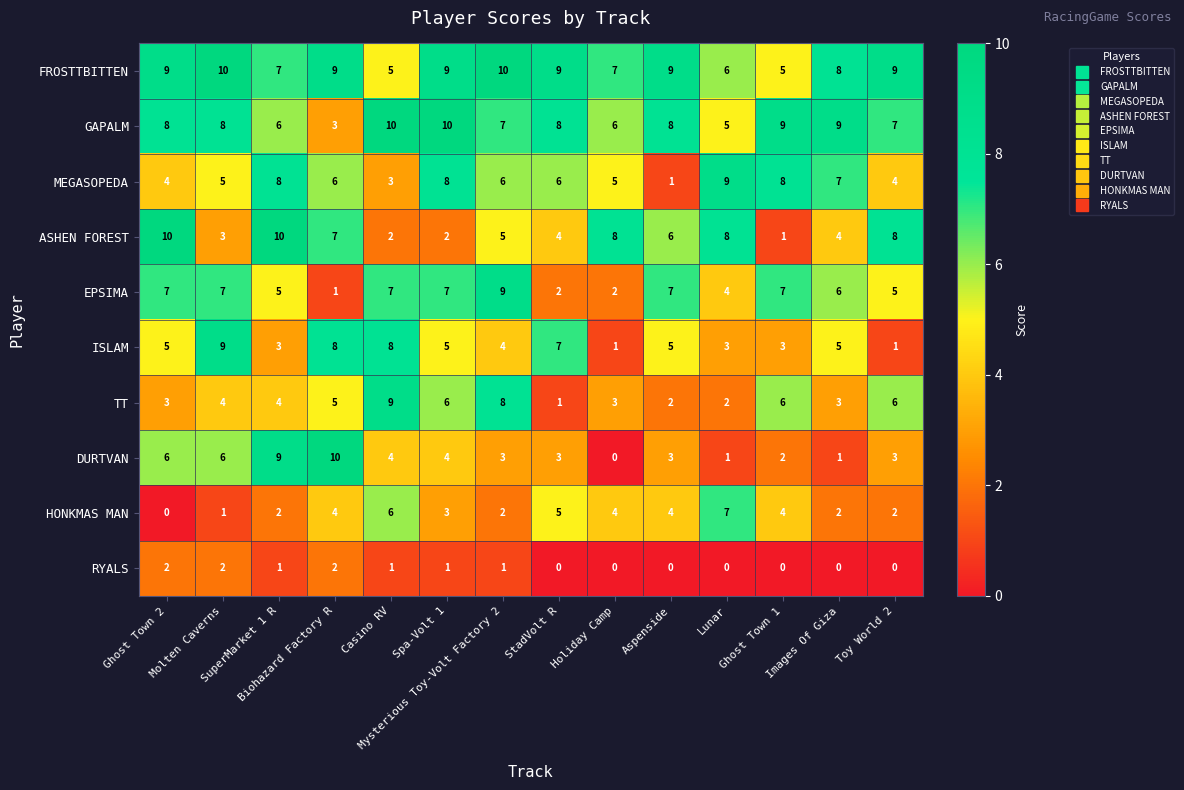

Count the ASHEN FOREST values in the range 3 to 8.

9